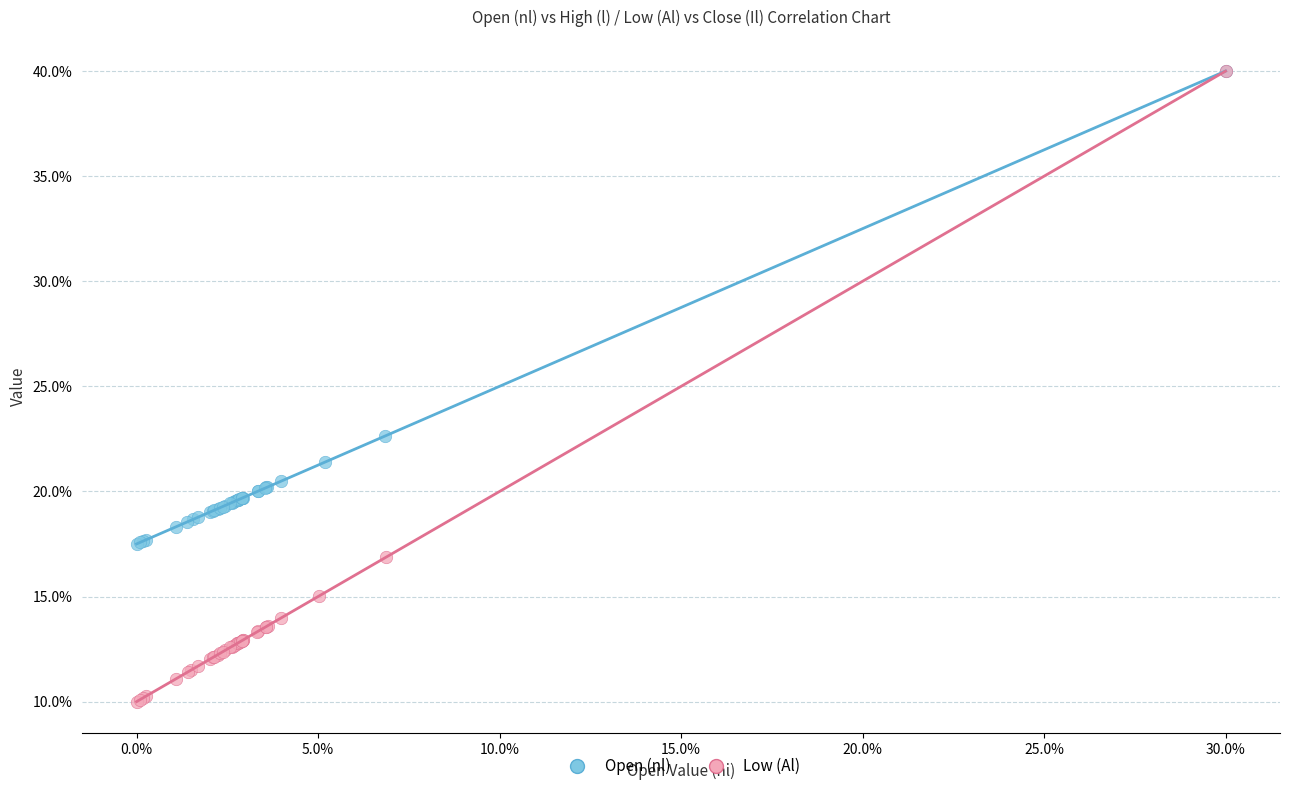

Which series contains the lowest Y value?

Low (Al)